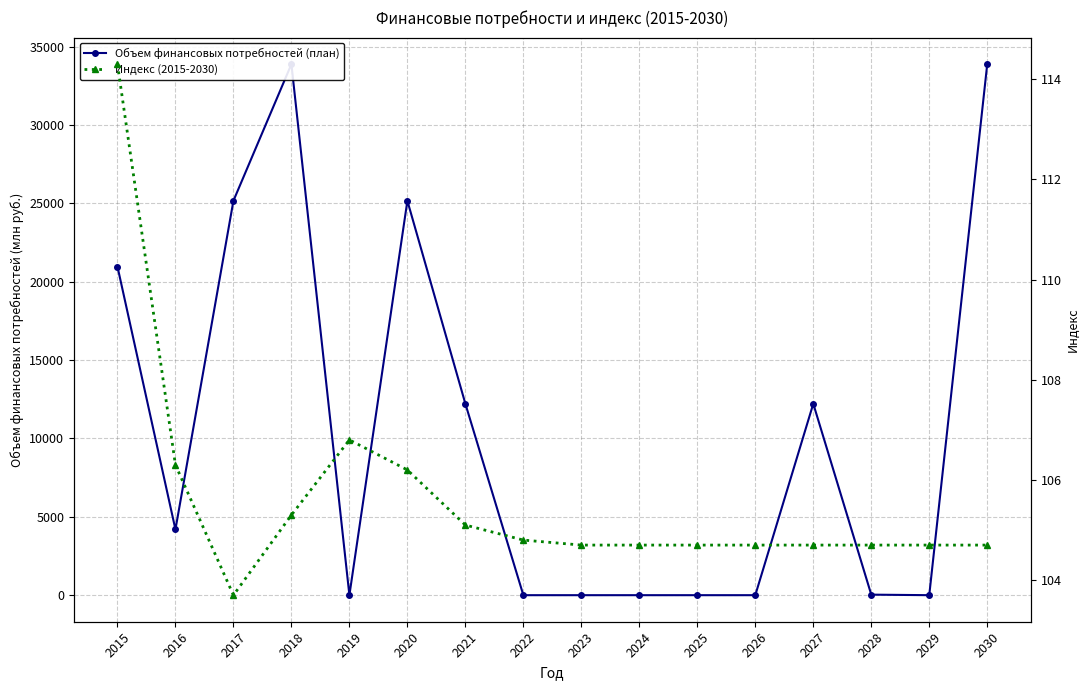

What is the sum of the Объем финансовых потребностей (план) values at 2021 and 2024?

12214.0